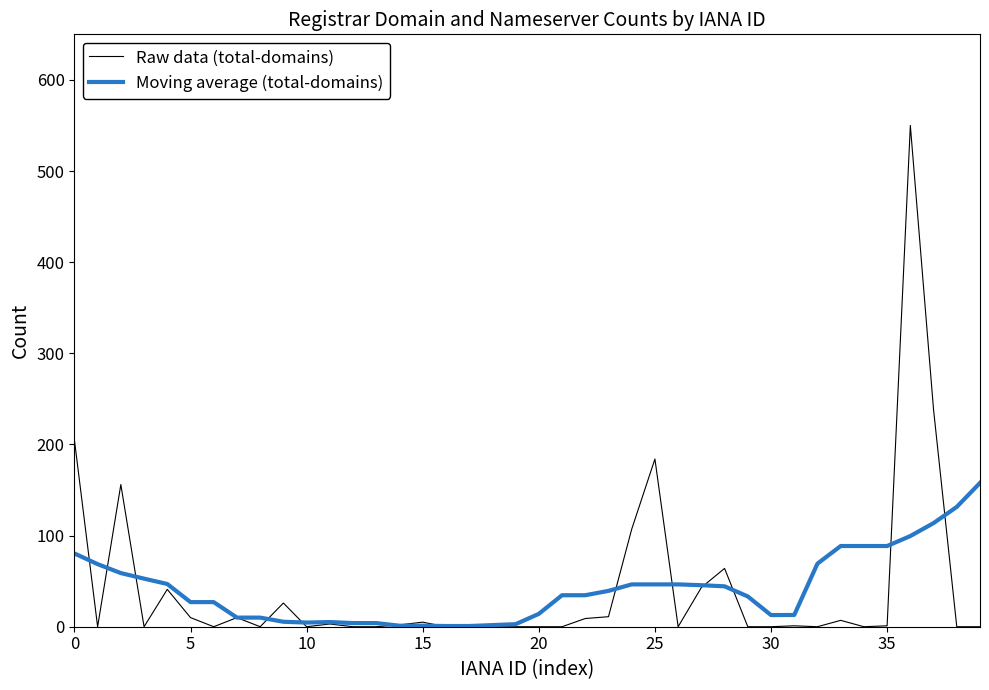

What is the maximum value shown in the chart?

550.0